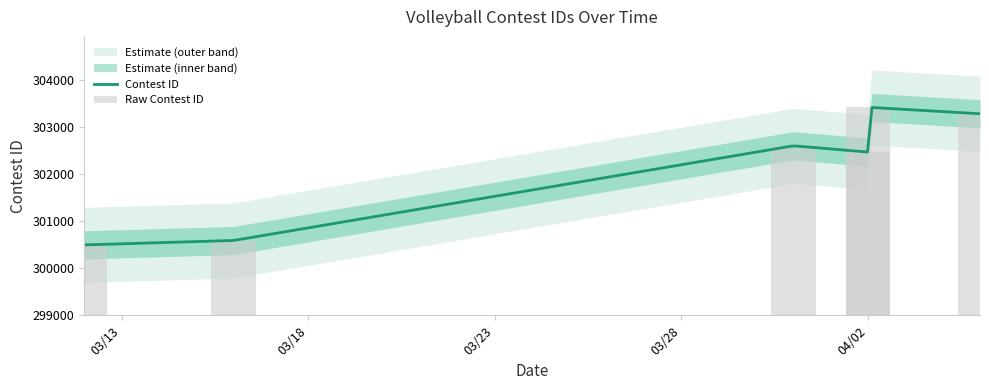

At which category does the chart reach its minimum across all series?

3/12/21